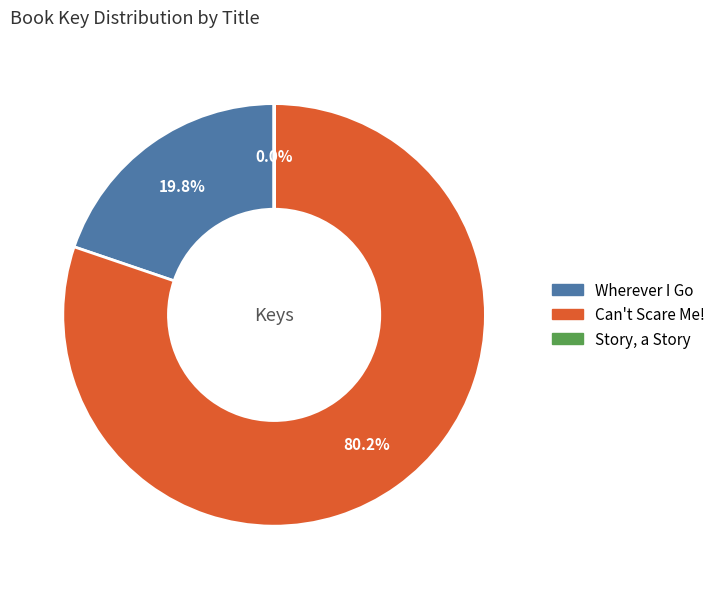

Is Can't Scare Me! the majority of the pie?

Yes